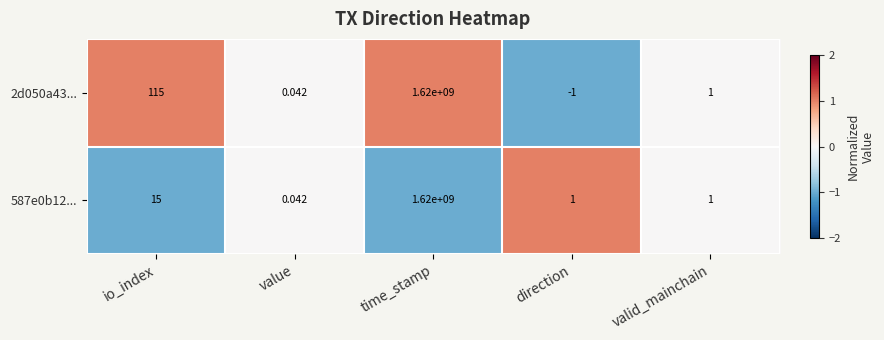

At which label is 587e0b12... closest to 810000000?

io_index